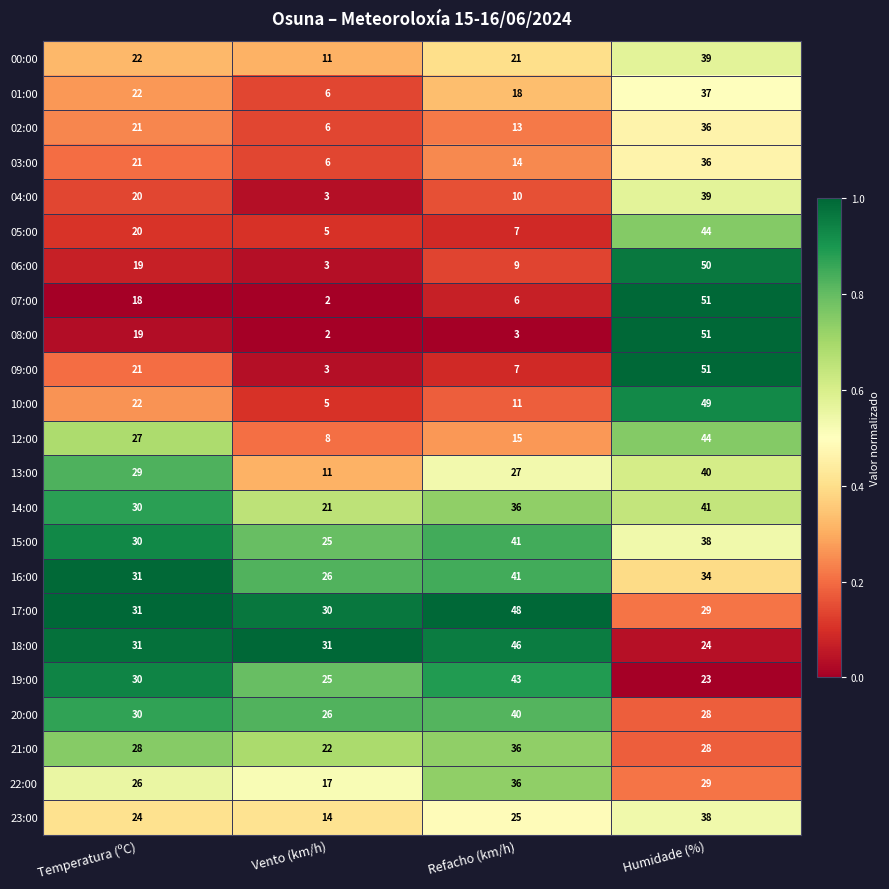

What is the difference between the 14:00 values at Temperatura (ºC) and Refacho (km/h)?

6